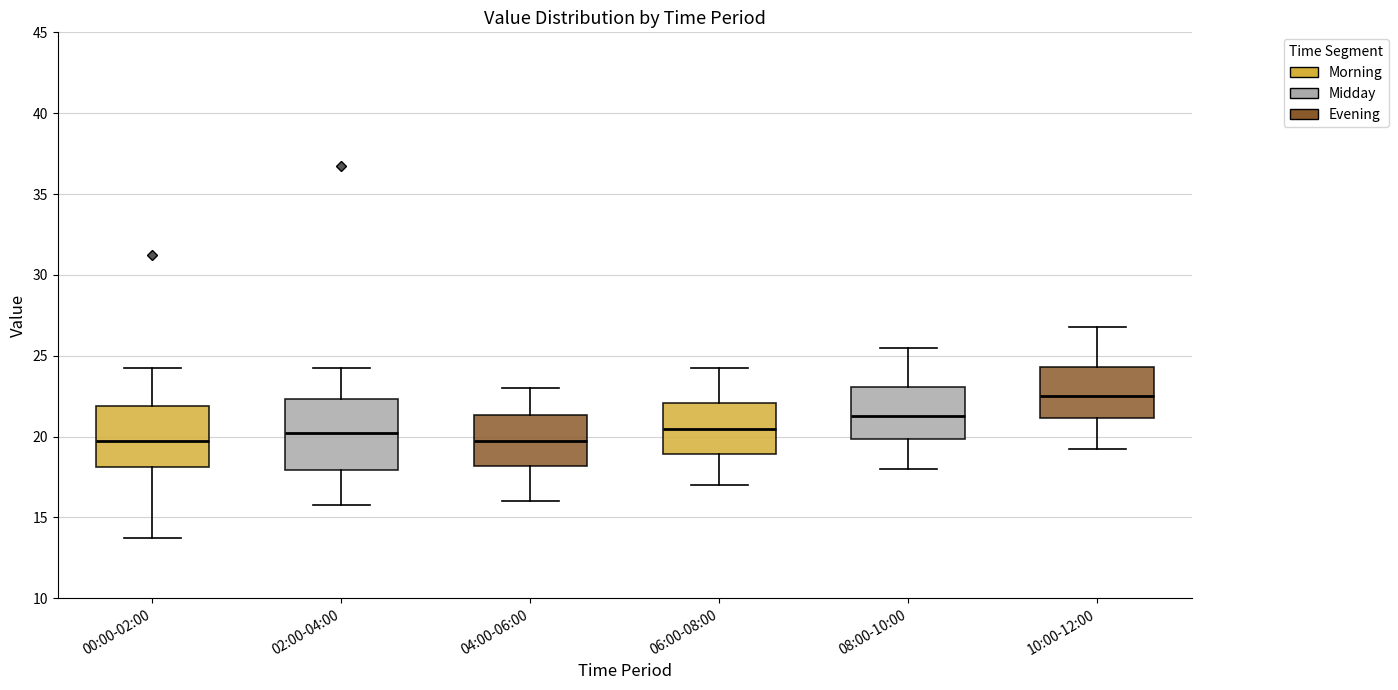

Reading left to right, transcribe this box plot: for each box, give where its median line is, the range the box spans, and where its two whiskers end, as read against the y-axis. The values are not printed on the chart, so give them approximately, as read against the axis.

00:00-02:00: median 20.0, box 18.0 to 22.0, whiskers 14.0 to 24.5
02:00-04:00: median 20.5, box 18.0 to 22.5, whiskers 16.0 to 24.5
04:00-06:00: median 20.0, box 18.0 to 21.5, whiskers 16.0 to 23.0
06:00-08:00: median 20.5, box 19.0 to 22.0, whiskers 17.0 to 24.5
08:00-10:00: median 21.5, box 20.0 to 23.0, whiskers 18.0 to 25.5
10:00-12:00: median 22.5, box 21.0 to 24.5, whiskers 19.5 to 27.0